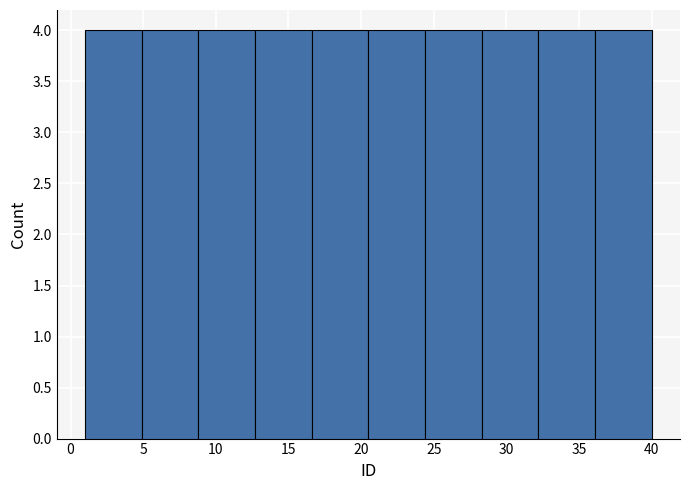

What is the height of the bar covering 4.9 to 8.8 on the x-axis? Neither the bar edges nor the heights are printed on the chart, so give them approximately, as read against the axes.

4